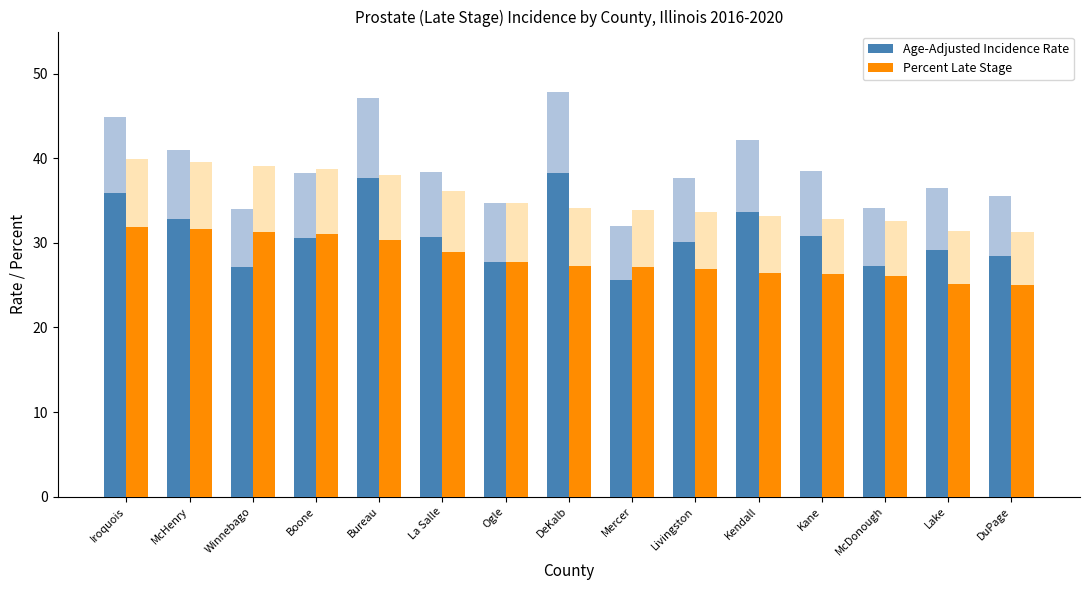

Reading left to right, list all the values displayed in this chart.

Age-Adjusted Incidence Rate: 35.9	32.8	27.2	30.6	37.7	30.7	27.8	38.3	25.6	30.1	33.7	30.8	27.3	29.2	28.4
Percent Late Stage: 31.9	31.7	31.3	31.0	30.4	28.9	27.8	27.3	27.1	26.9	26.5	26.3	26.1	25.1	25.0